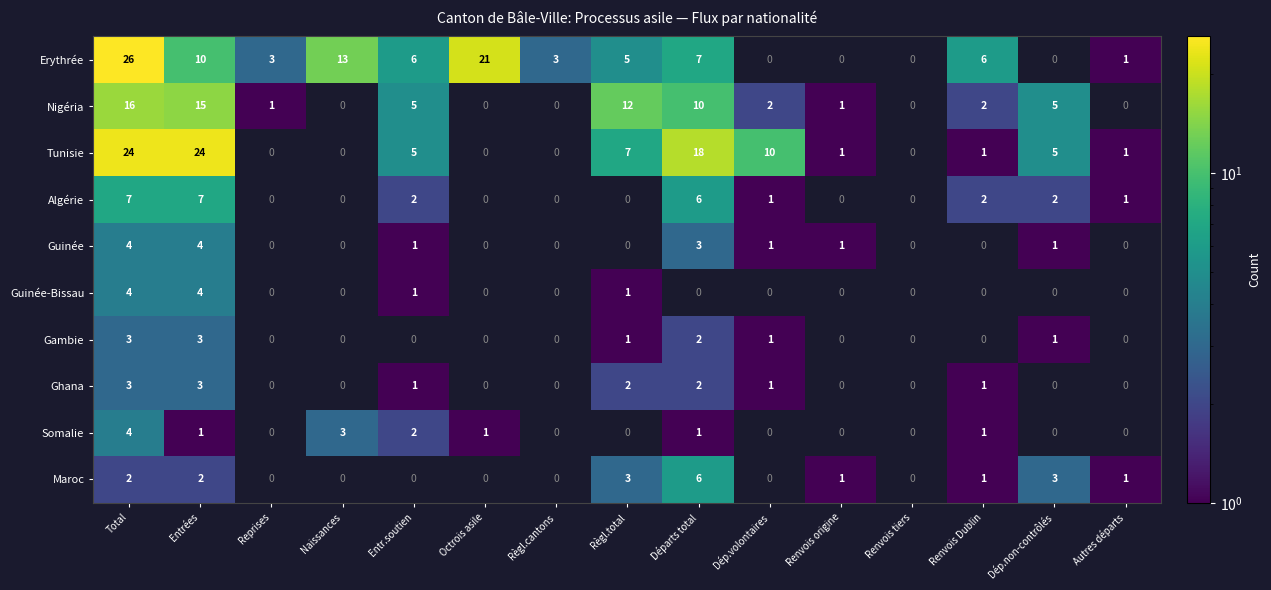

The value of Erythrée at Reprises is 3. True or false?

True